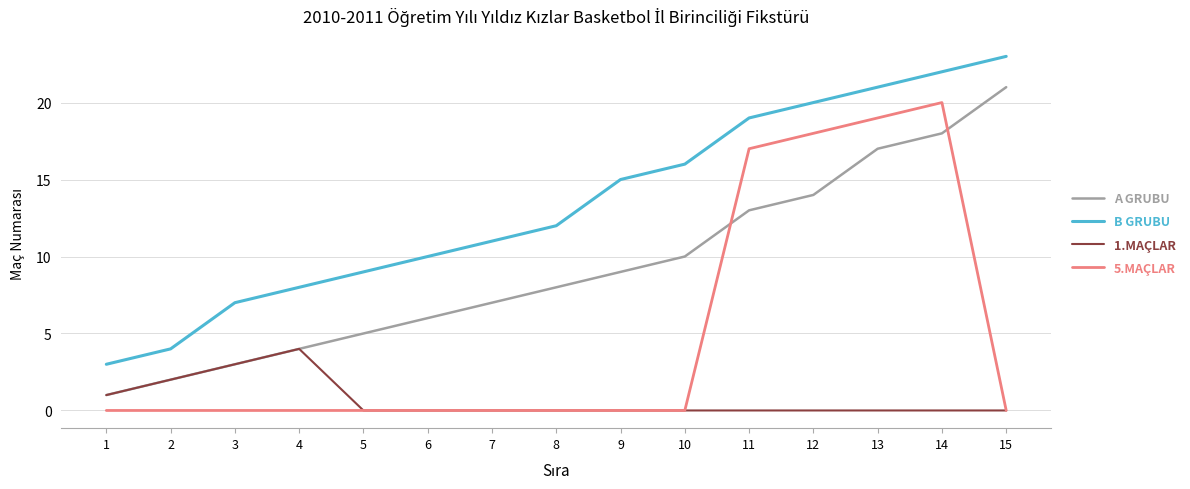

The value of 5.MAÇLAR at 14 is 20. True or false?

True